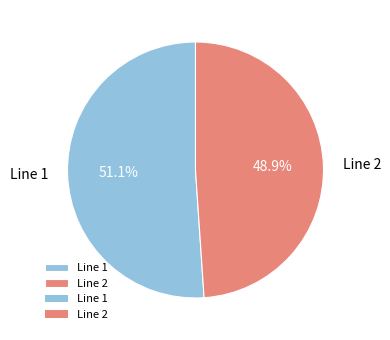

How many segments does this pie chart have?

2